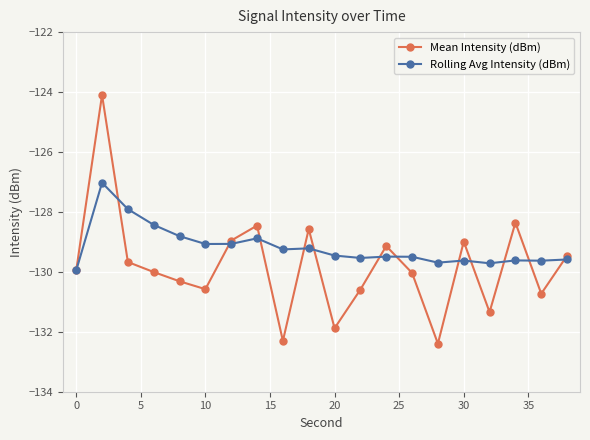

Which series has the largest total across all categories?

Rolling Avg Intensity (dBm)